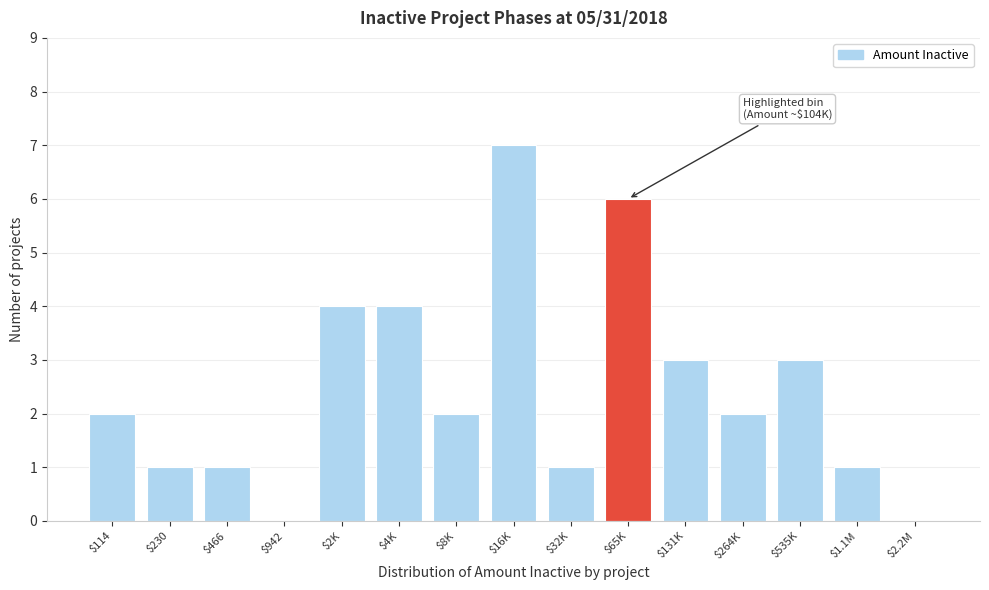

True or false: the data shows 3 at $8K.

False